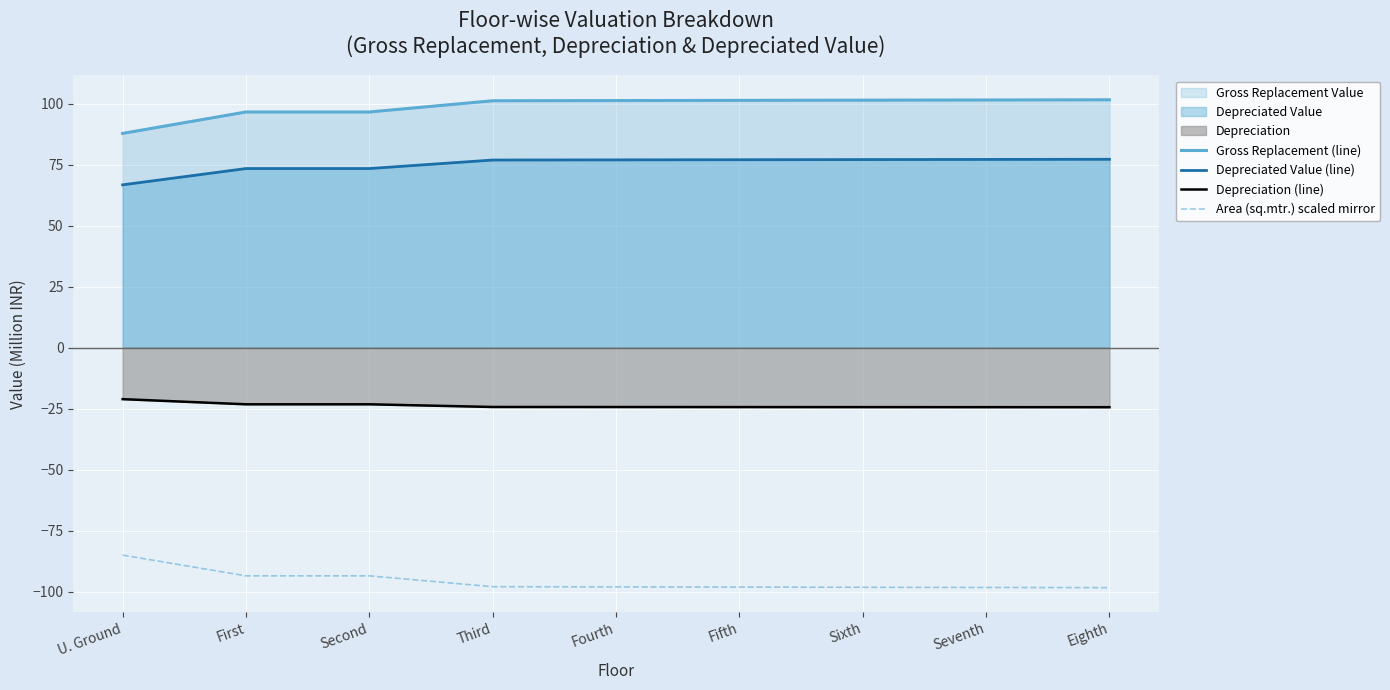

Which series changed the most between U. Ground and Fifth?

Gross Replacement (line)